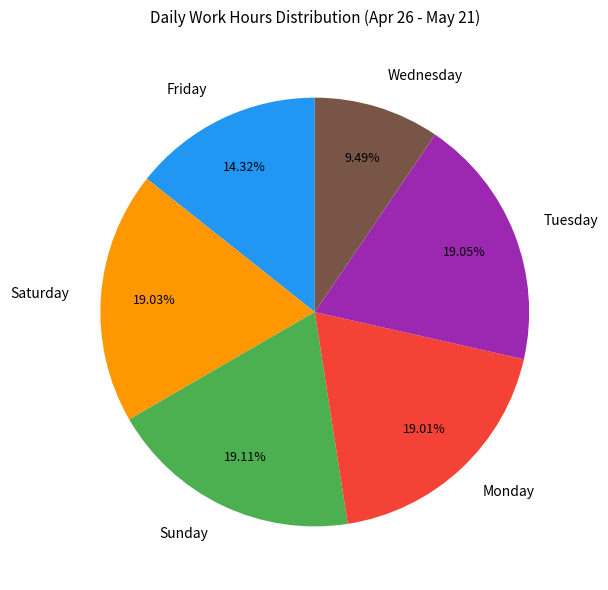

How many segments does this pie chart have?

6